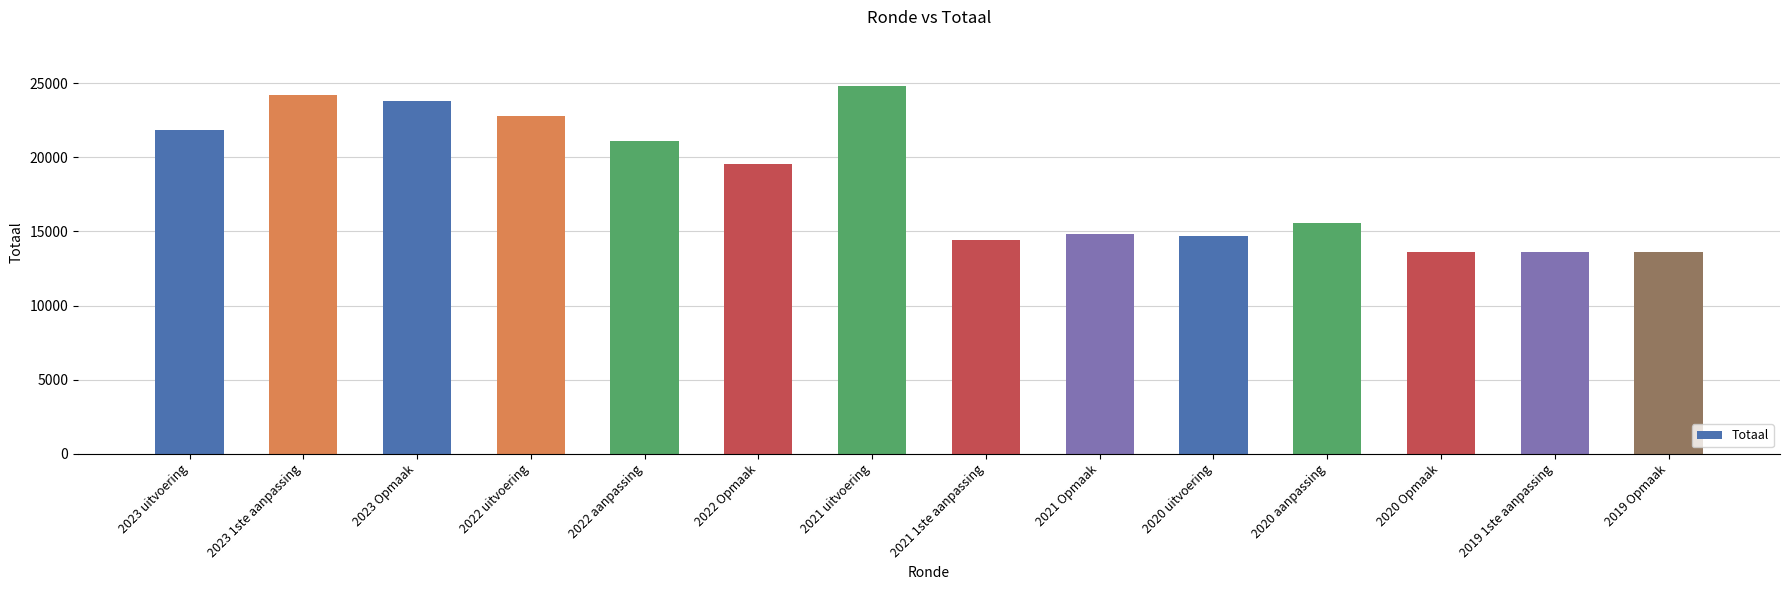

The chart shows a value of 21813 at 2023 uitvoering. True or false?

True